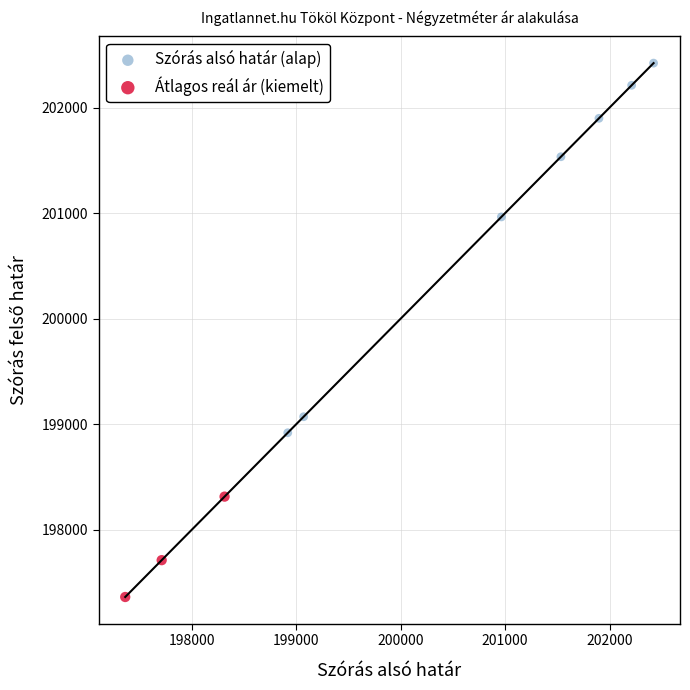

Which series reaches the maximum Y coordinate?

Szórás alsó határ (alap)